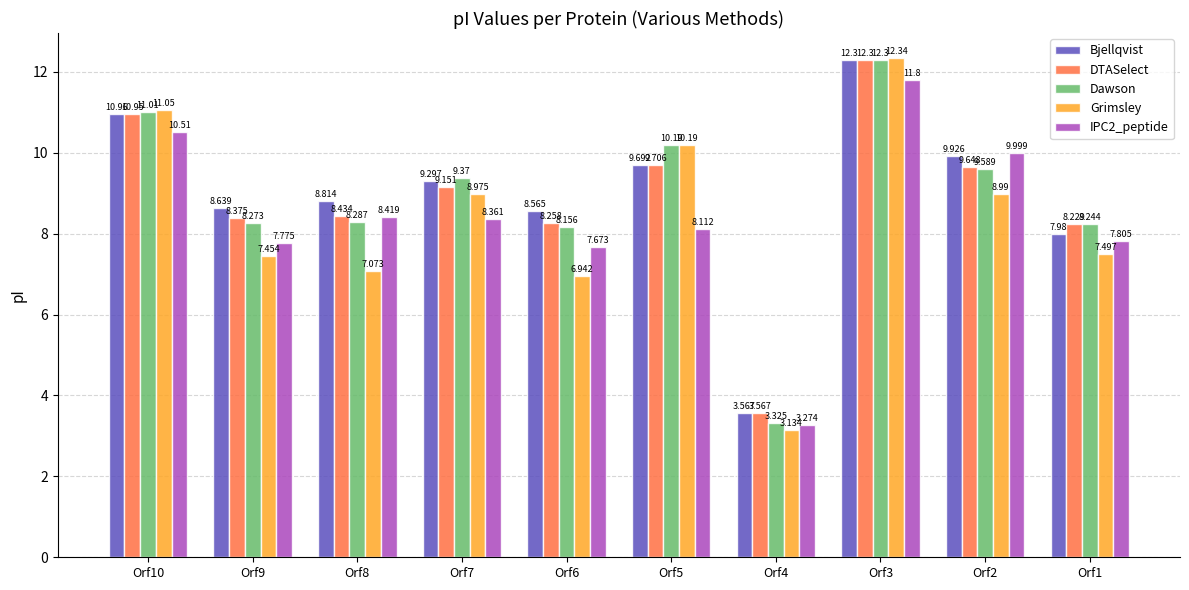

Which category has the lowest value in the Bjellqvist series?

Orf4